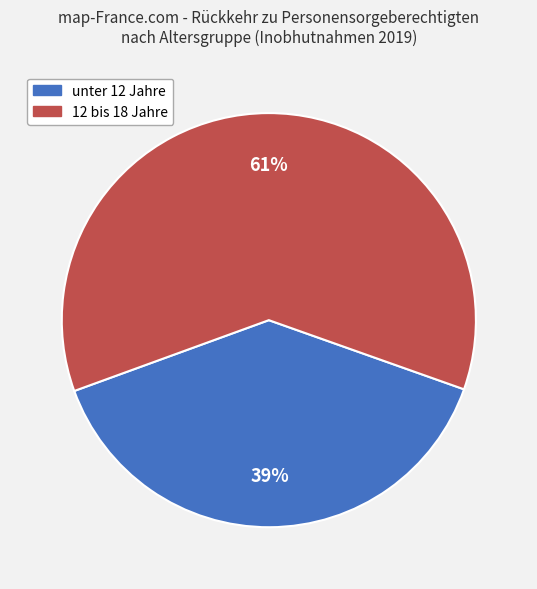

Does any single category account for the majority?

Yes